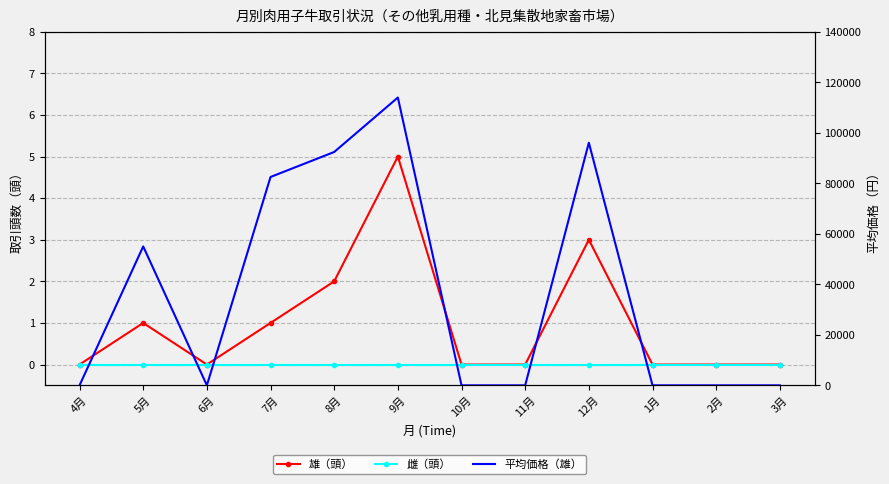

What is the difference between the second highest and second lowest values in the 雄（頭） series?

3